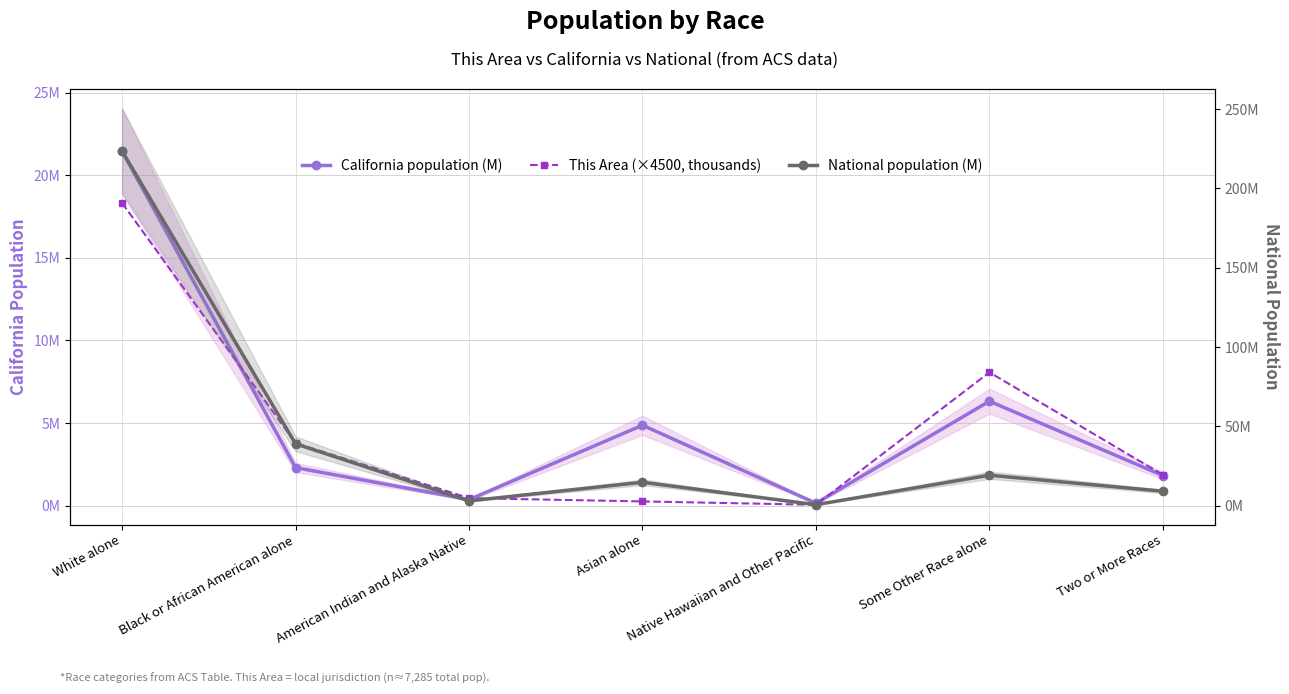

What is the sum of the California population (M) values at Two or More Races and American Indian and Alaska Native?

2.2